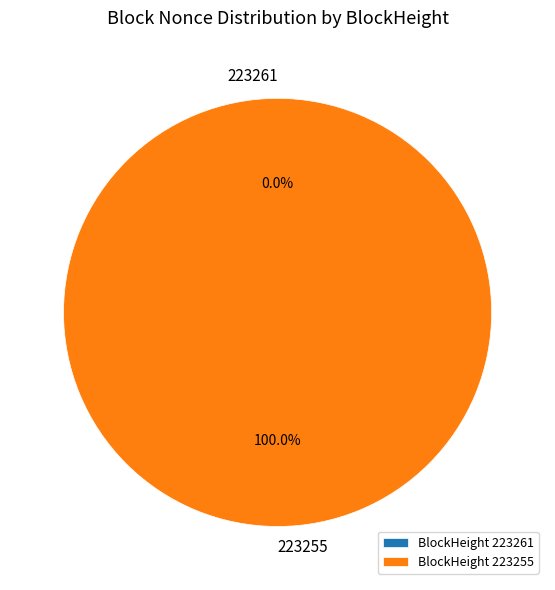

Rank the categories by value from lowest to highest.

223261, 223255